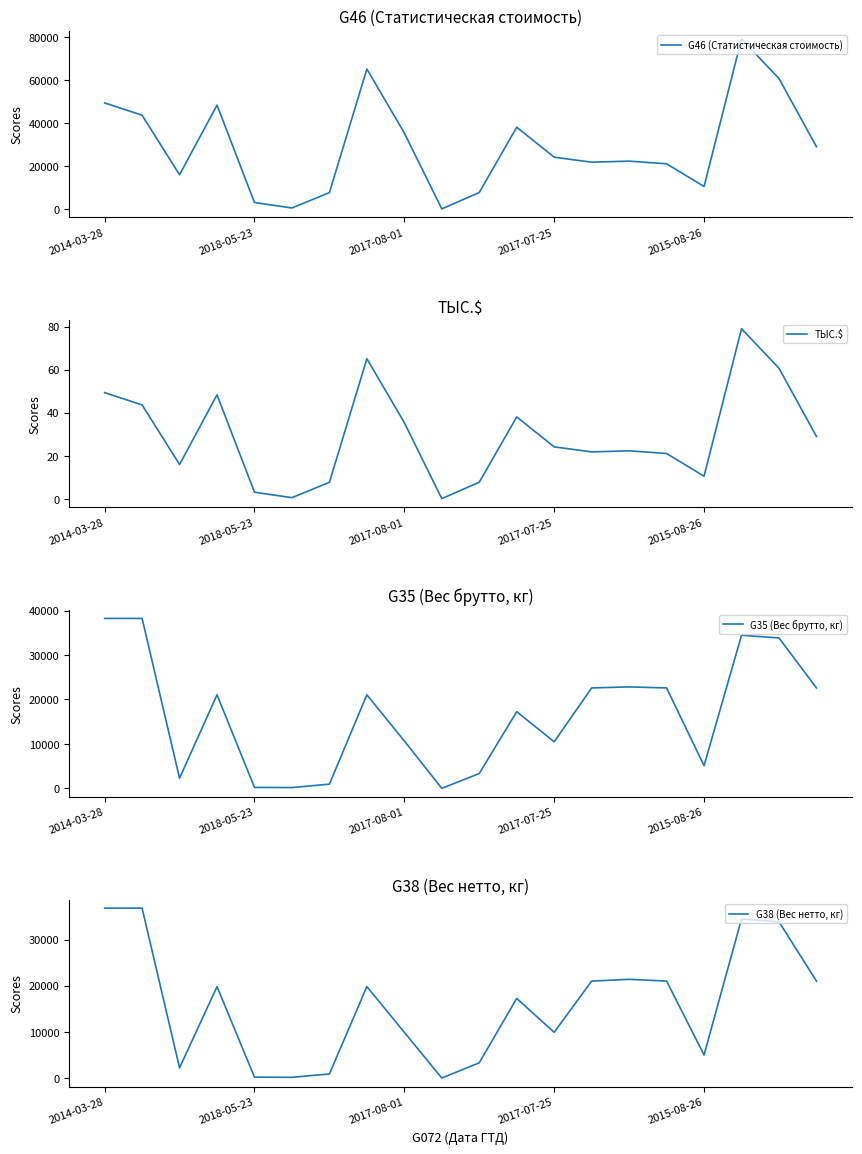

What are all the series names shown in the legend?

G46 (Статистическая стоимость), ТЫС.$, G35 (Вес брутто, кг), G38 (Вес нетто, кг)